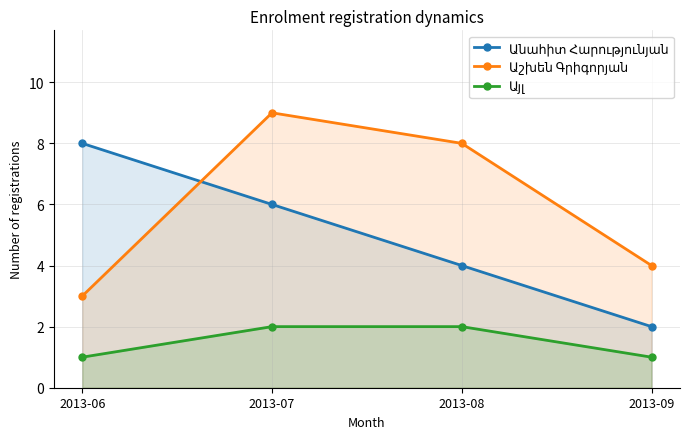

What is the difference between the Անահիտ Հարությունյան values at 2013-06 and 2013-09?

6